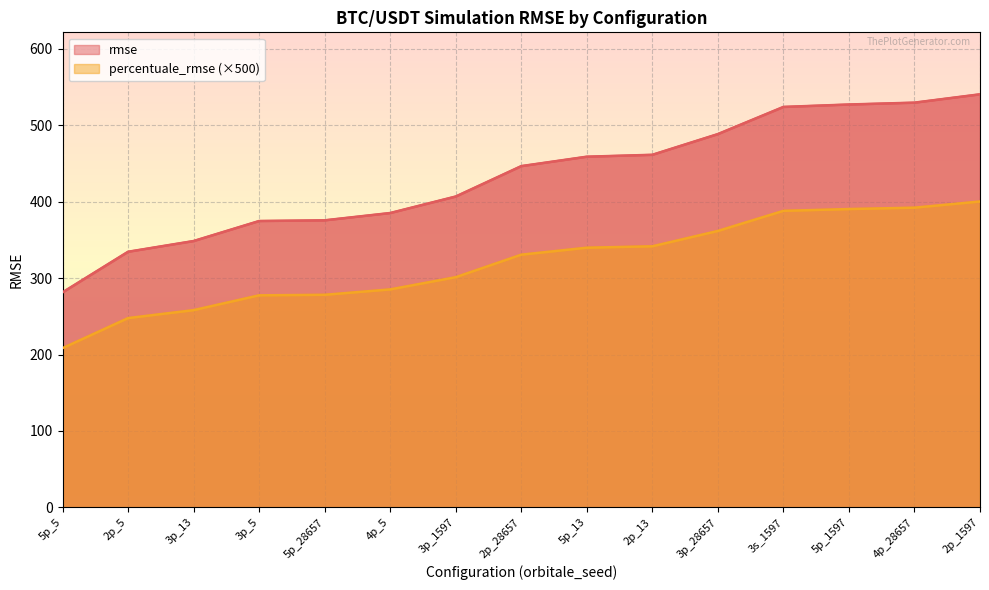

The value of rmse at 3p_28657 is 488.4. True or false?

True